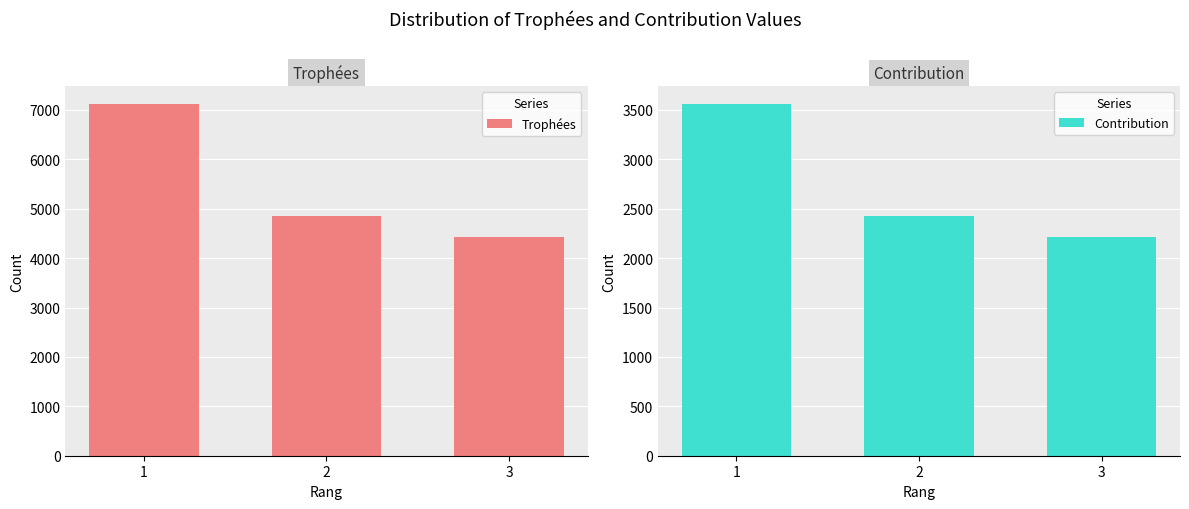

The value of Trophées at 3 is 4436. True or false?

True